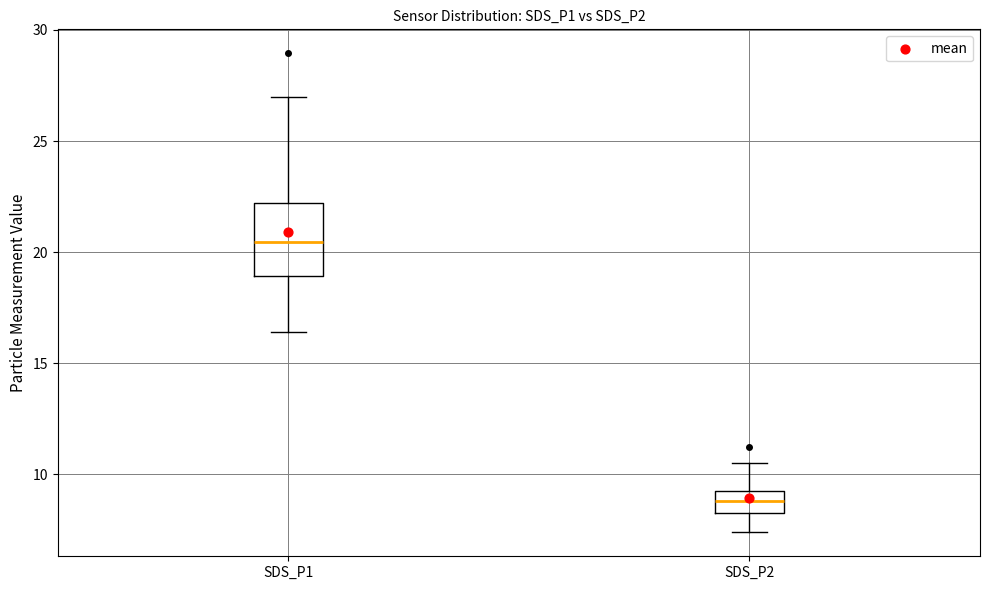

Which box's median line is the lowest?

SDS_P2